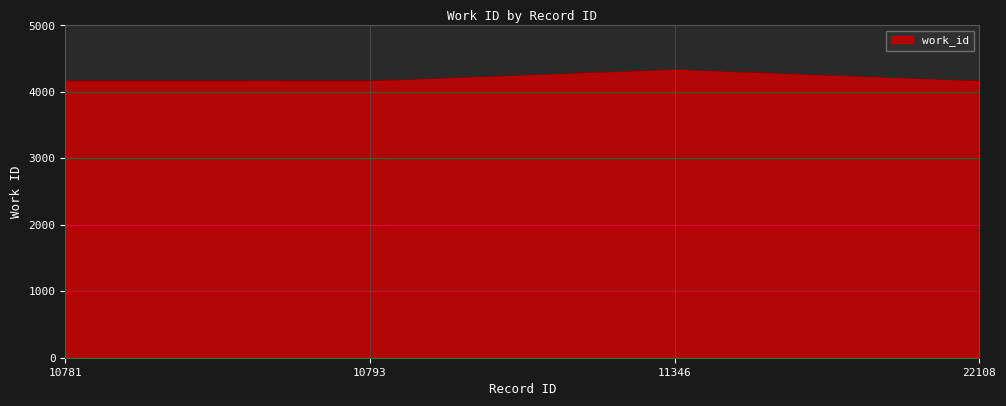

What is the difference between the maximum and minimum values?

171.4